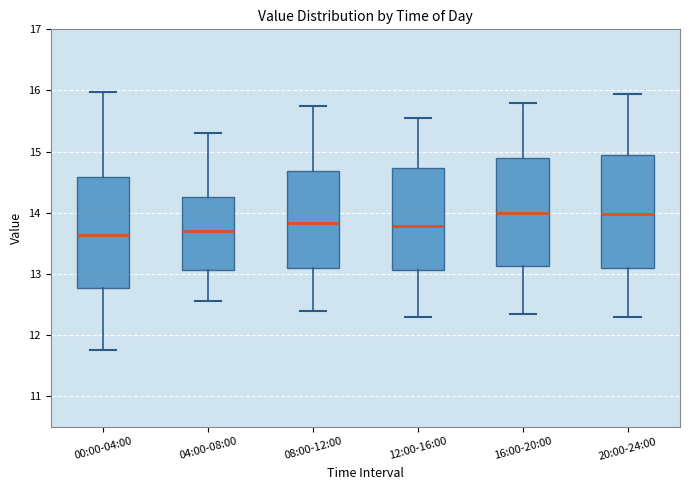

Where does the lower whisker of the box for 16:00-20:00 end on the y-axis? The values are not printed on the chart, so give them approximately, as read against the axis.

12.4